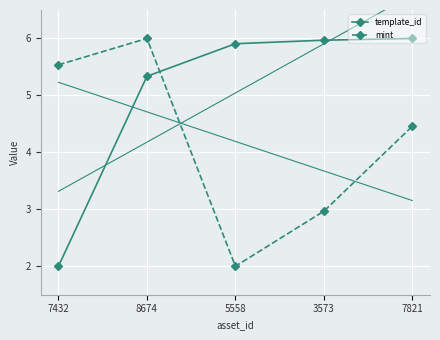

Which series has the largest range (max minus min)?

template_id